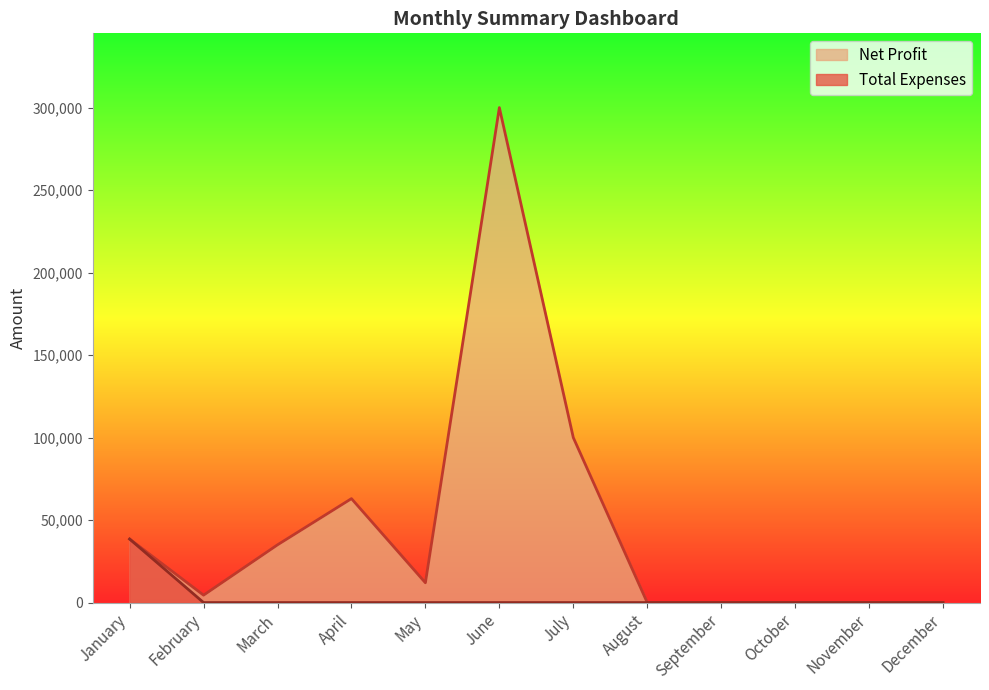

What is the maximum value for Net Profit?

300000